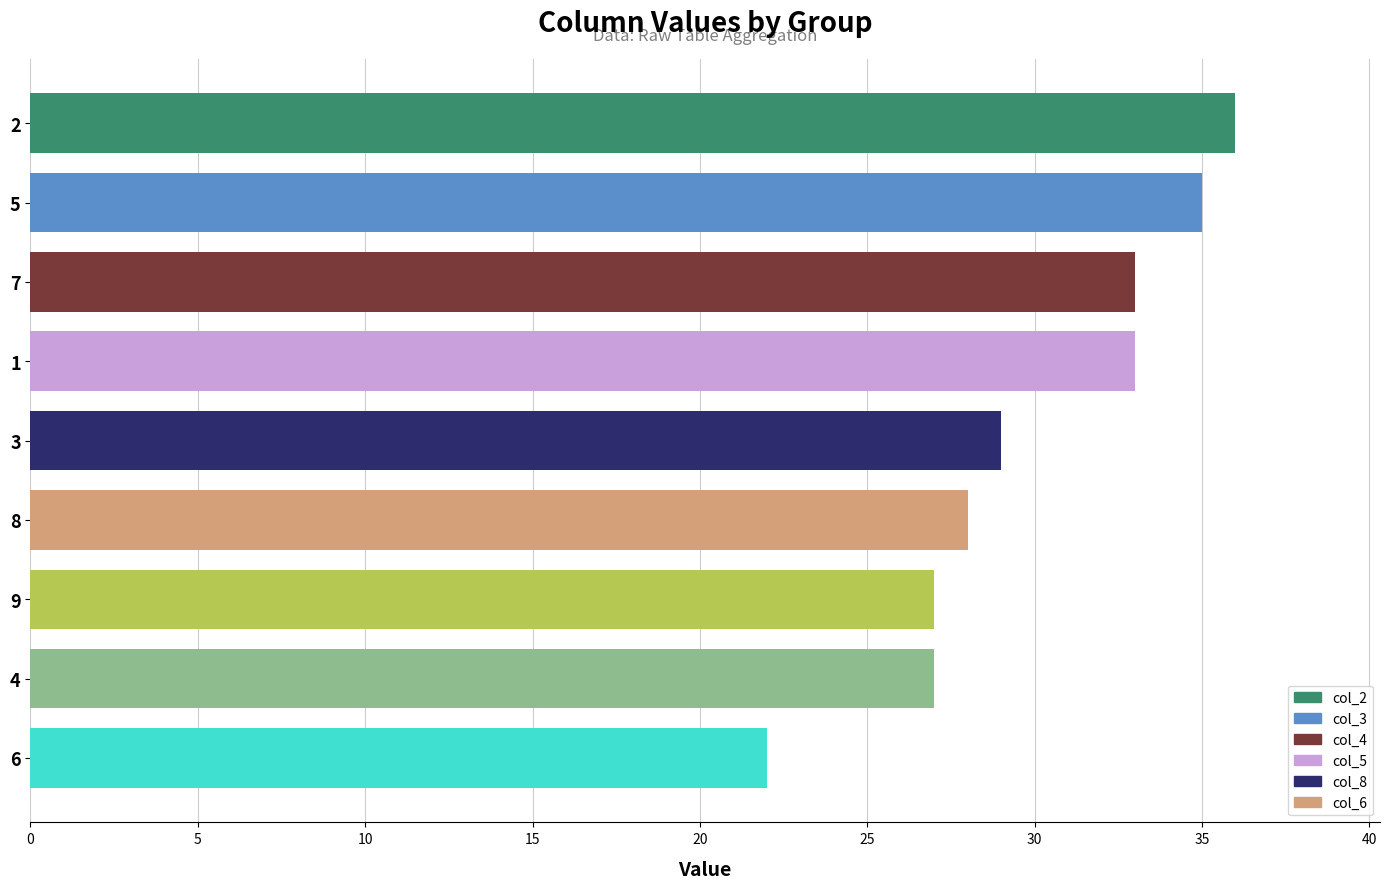

Which has a higher value, 5 or 1?

5